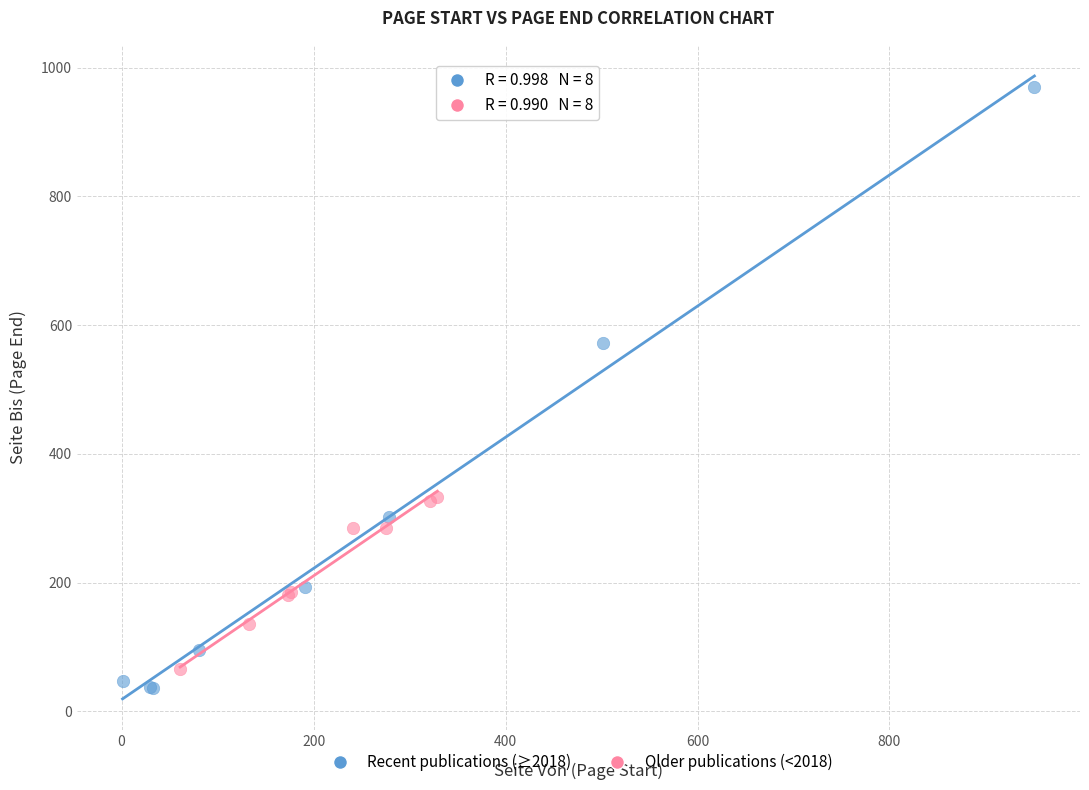

What are all the series names shown in the legend?

Recent publications (≥2018), Older publications (<2018)